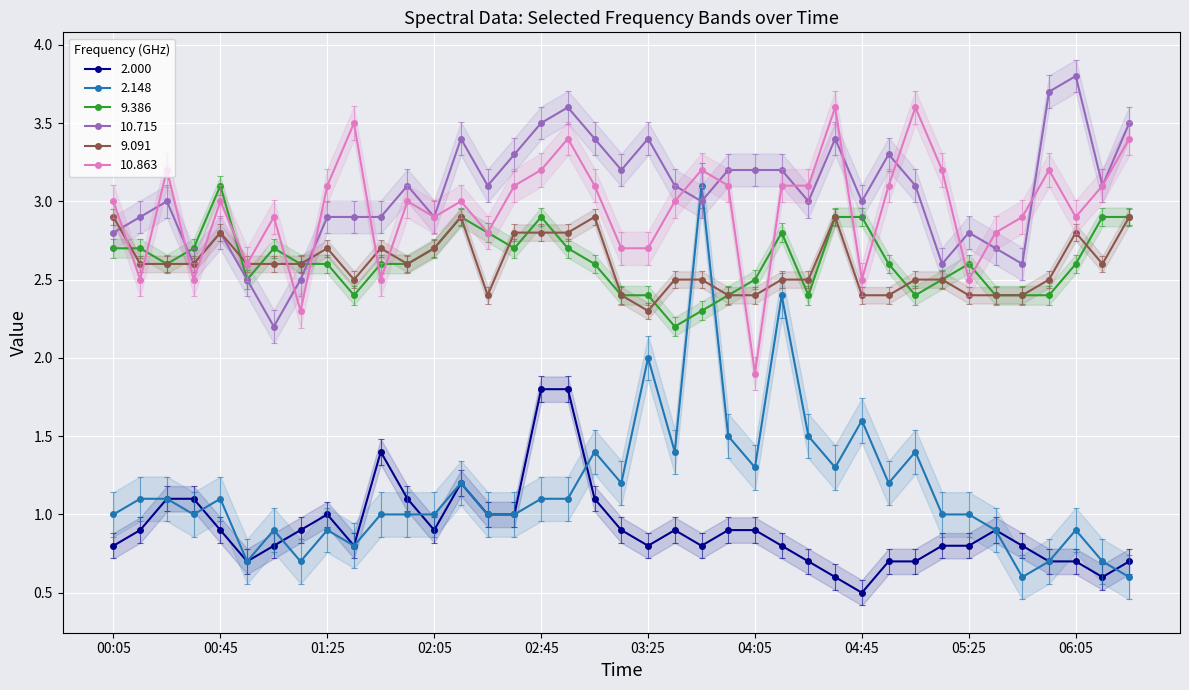

What is the label of the 25th point from the left?

04:05